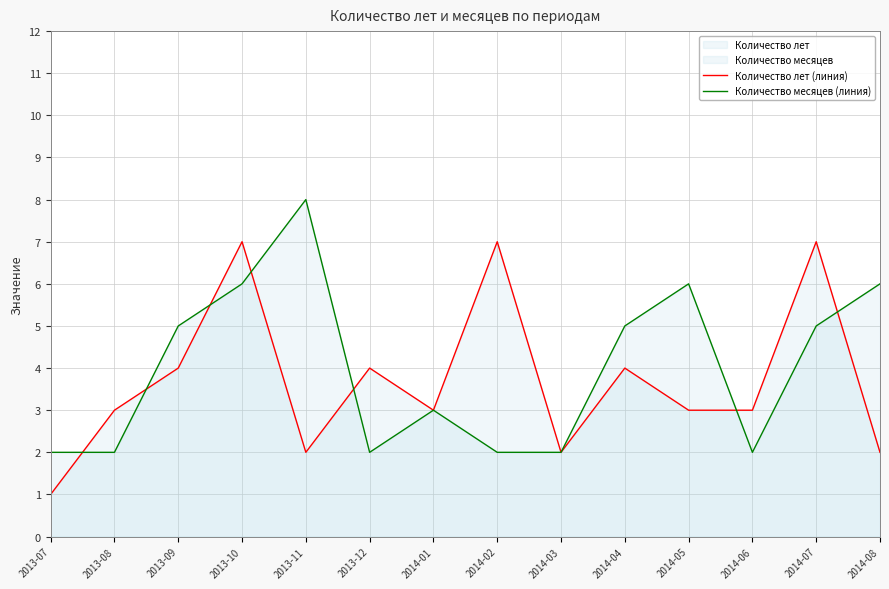

Where does the Количество лет (линия) series first go above 3?

2013-09